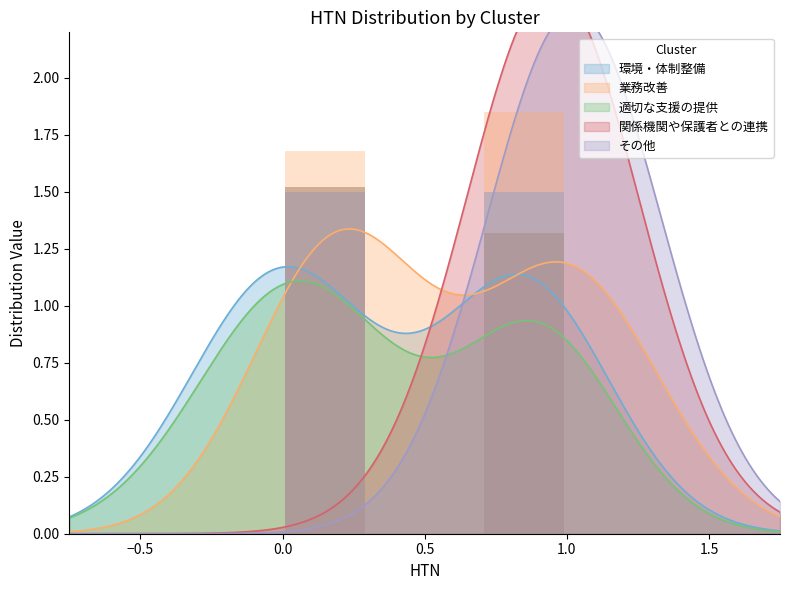

What is the sum of all 環境・体制整備 values?

277.7